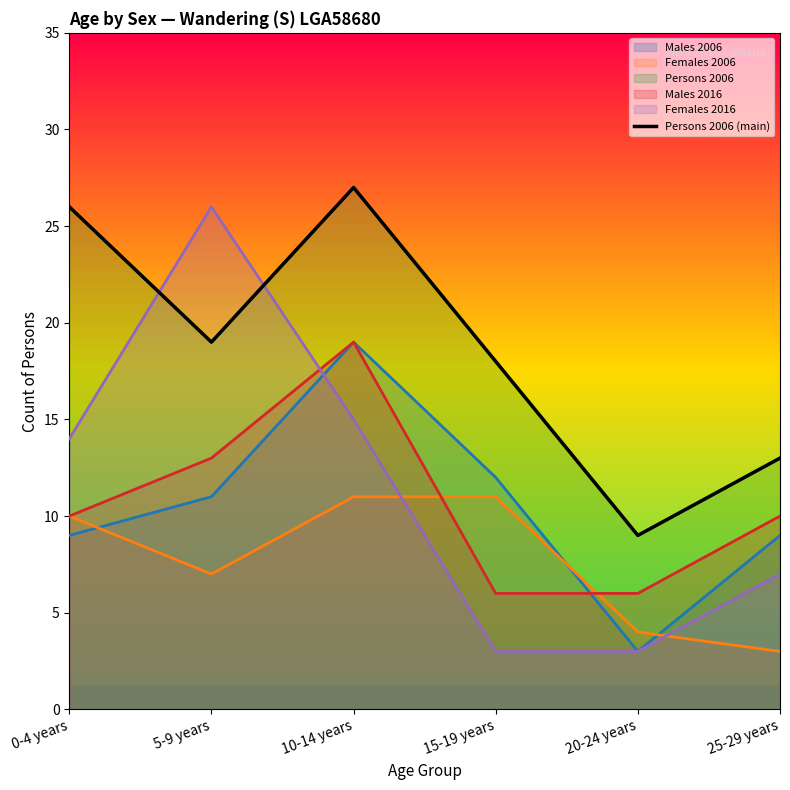

Which category has the highest value across all series?

10-14 years